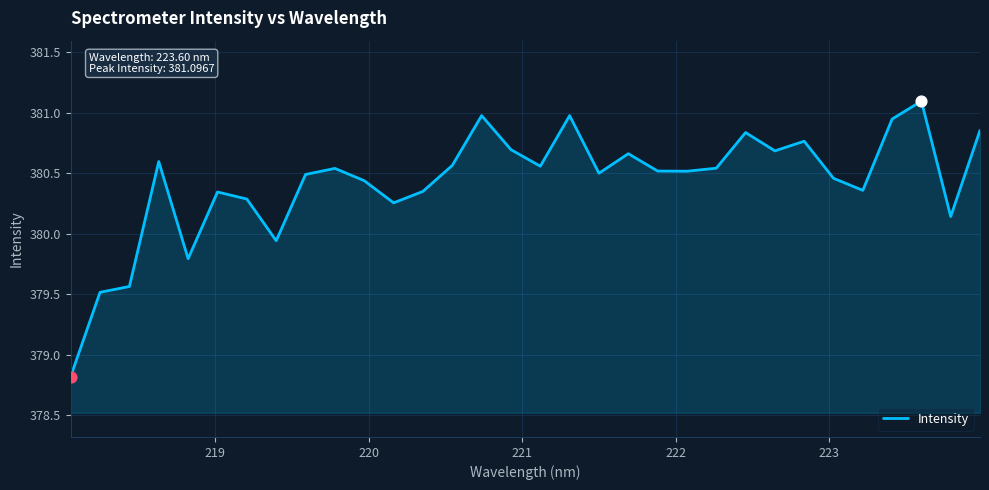

What is the greatest value displayed?

381.1